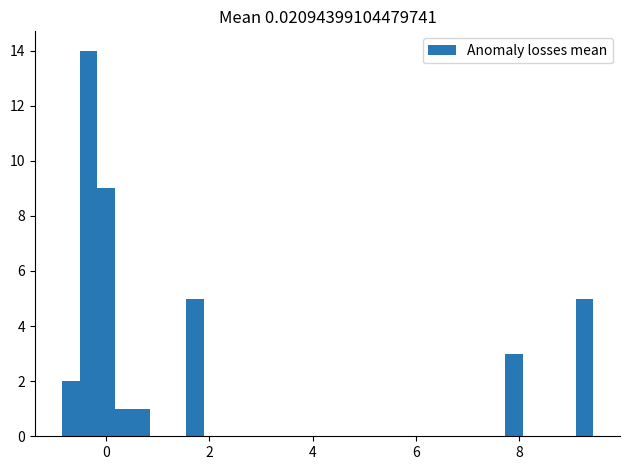

Around what value on the x-axis is the tallest bar? Give the approximate position of its centre, as read against the axis.

-0.4